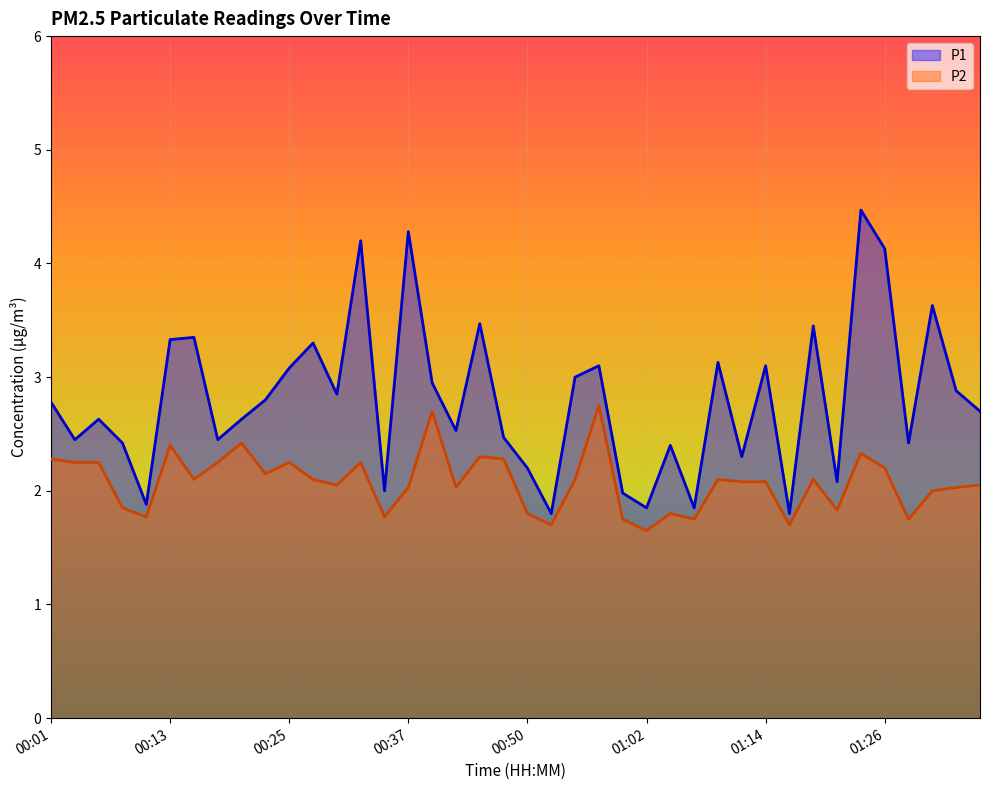

Reading left to right, list all the values displayed in this chart.

P1: 00:01=2.8	00:03=2.5	00:06=2.6	00:08=2.4	00:11=1.9	00:13=3.3	00:16=3.4	00:18=2.5	00:20=2.6	00:23=2.8	00:25=3.1	00:28=3.3	00:30=2.9	00:33=4.2	00:35=2.0	00:37=4.3	00:40=3.0	00:42=2.5	00:45=3.5	00:47=2.5	00:50=2.2	00:52=1.8	00:54=3.0	00:57=3.1	00:59=2.0	01:02=1.9	01:04=2.4	01:07=1.9	01:09=3.1	01:11=2.3	01:14=3.1	01:16=1.8	01:19=3.5	01:21=2.1	01:24=4.5	01:26=4.1	01:29=2.4	01:31=3.6	01:33=2.9	01:36=2.7
P2: 00:01=2.3	00:03=2.2	00:06=2.2	00:08=1.9	00:11=1.8	00:13=2.4	00:16=2.1	00:18=2.2	00:20=2.4	00:23=2.1	00:25=2.2	00:28=2.1	00:30=2.0	00:33=2.2	00:35=1.8	00:37=2.0	00:40=2.7	00:42=2.0	00:45=2.3	00:47=2.3	00:50=1.8	00:52=1.7	00:54=2.1	00:57=2.8	00:59=1.8	01:02=1.6	01:04=1.8	01:07=1.8	01:09=2.1	01:11=2.1	01:14=2.1	01:16=1.7	01:19=2.1	01:21=1.8	01:24=2.3	01:26=2.2	01:29=1.8	01:31=2.0	01:33=2.0	01:36=2.0